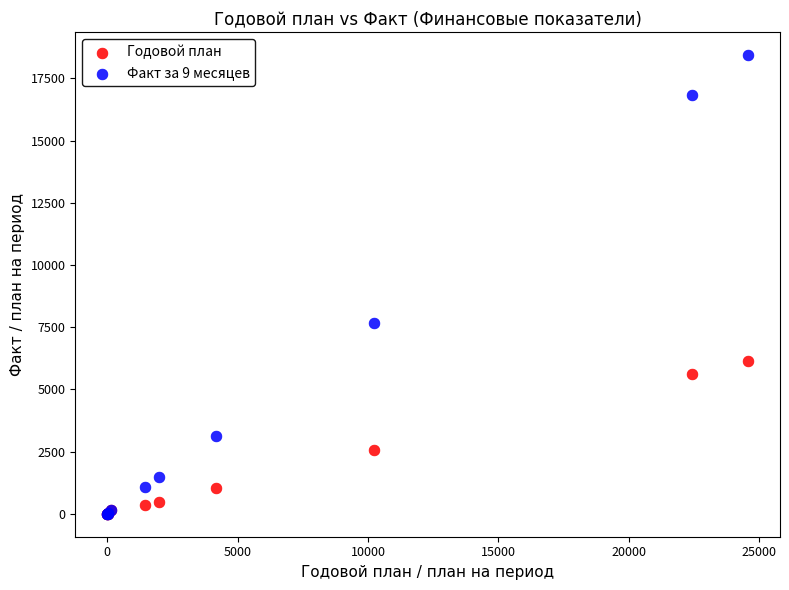

What are all the series names shown in the legend?

Годовой план, Факт за 9 месяцев